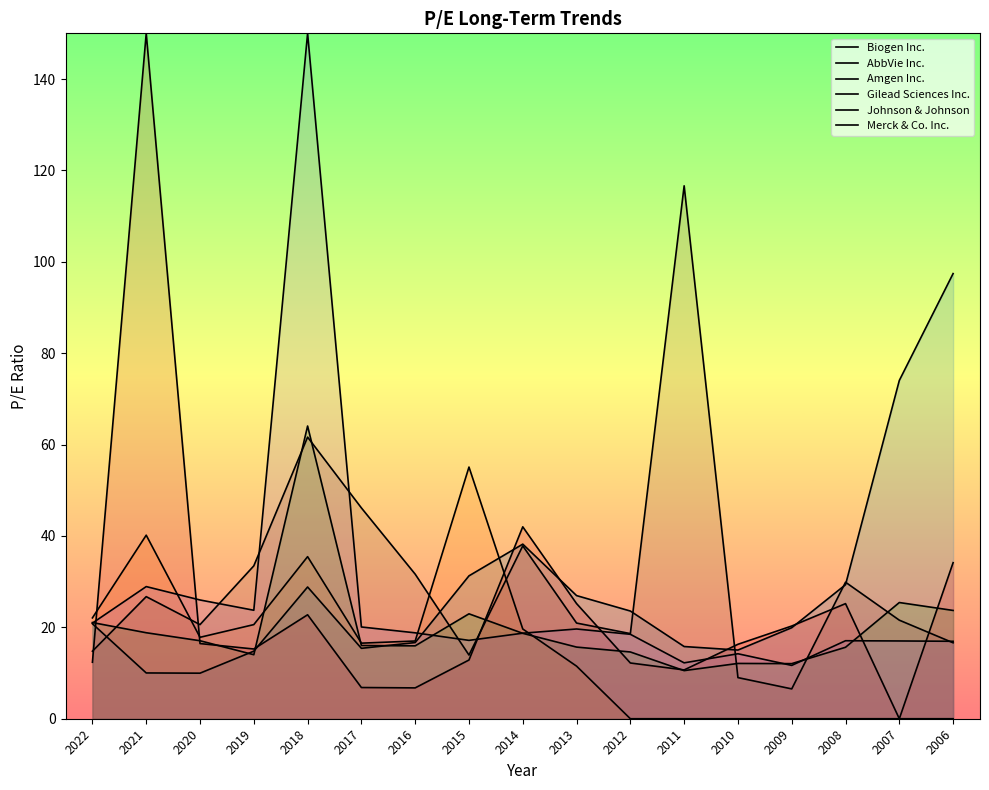

What are all the series names shown in the legend?

Biogen Inc., AbbVie Inc., Amgen Inc., Gilead Sciences Inc., Johnson & Johnson, Merck & Co. Inc.